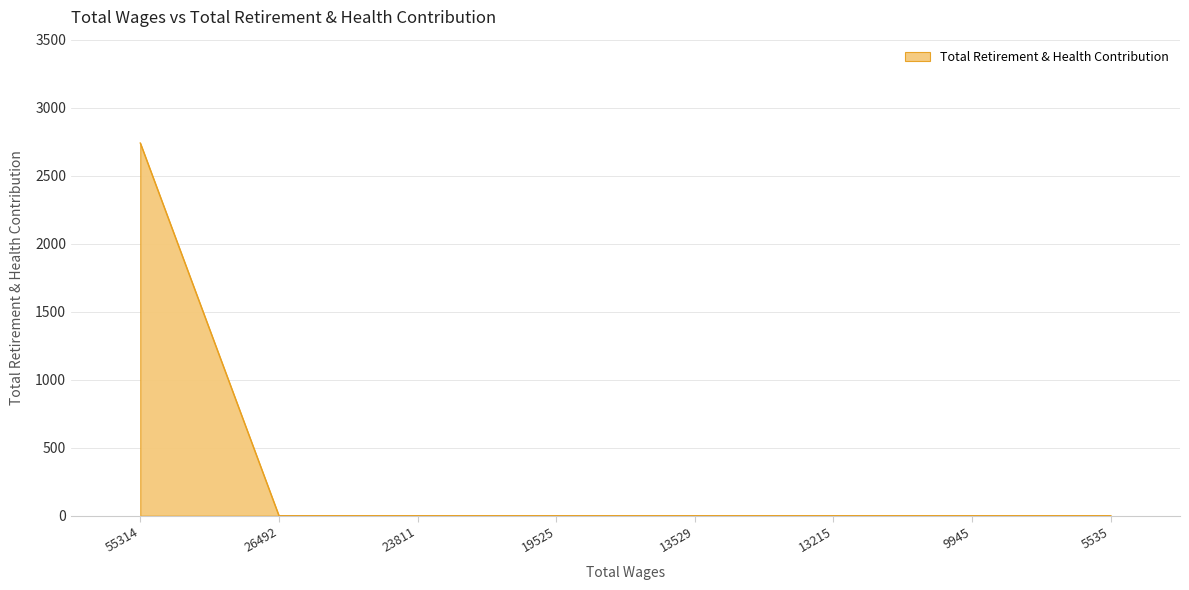

The chart shows a value of 0 at 26492. True or false?

True